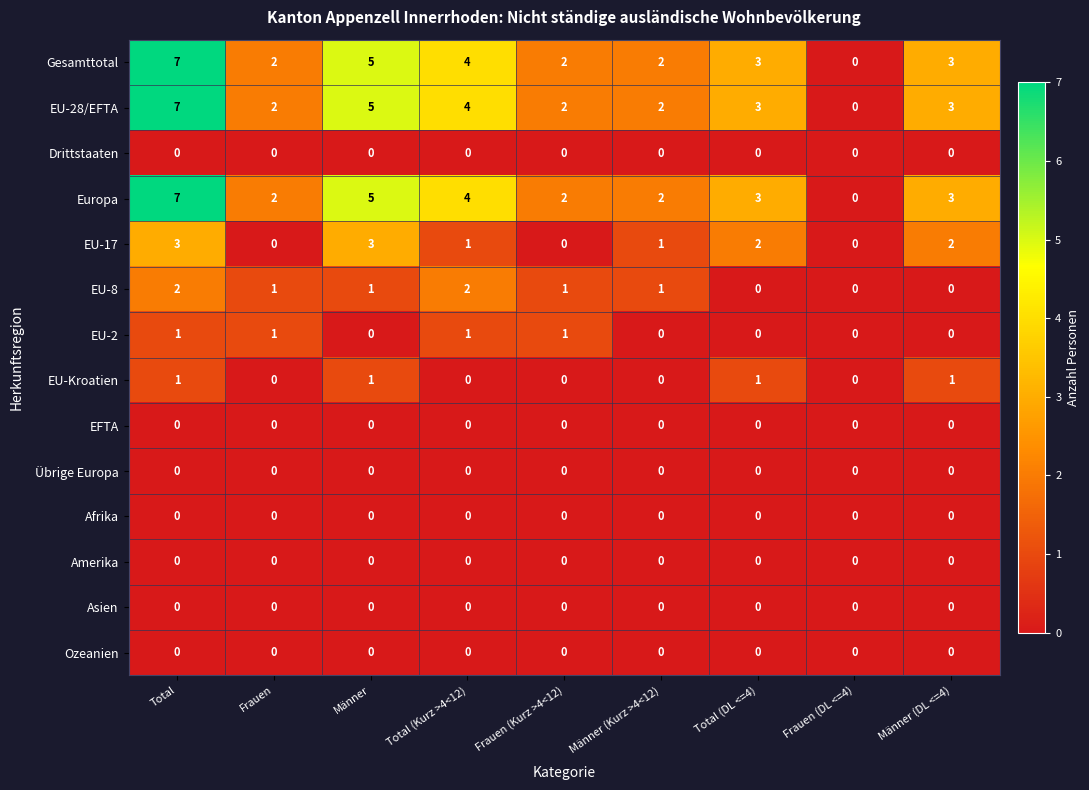

Is it true that EU-28/EFTA equals 7 at Total?

True